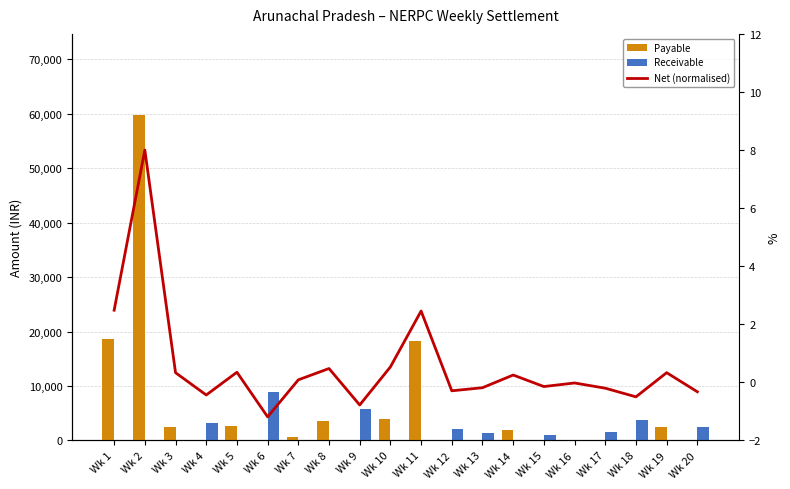

Which category has the lowest value in the Receivable series?

Wk 1